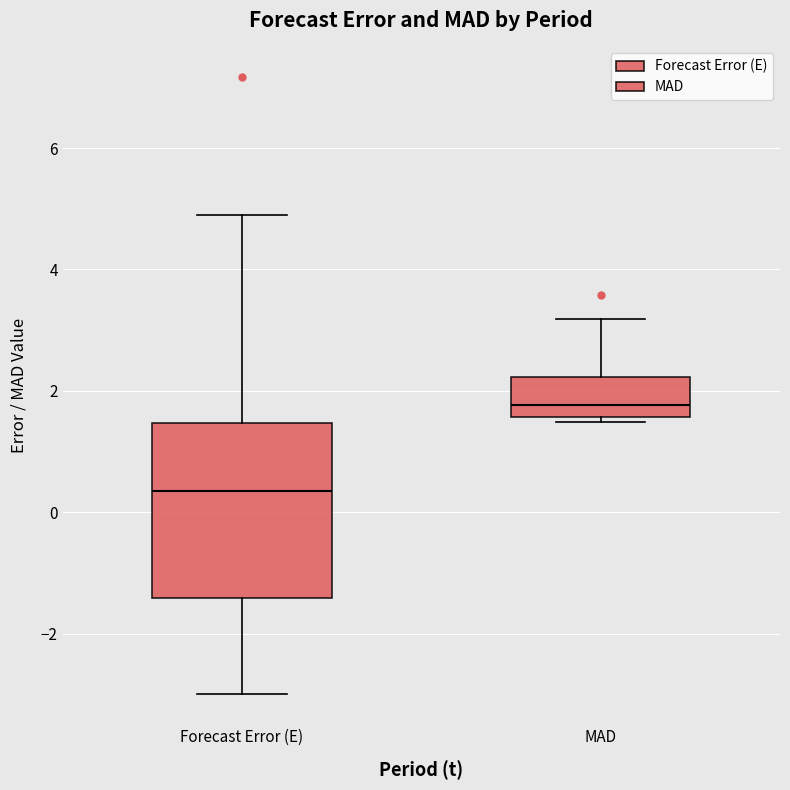

Which box has the highest median line?

MAD